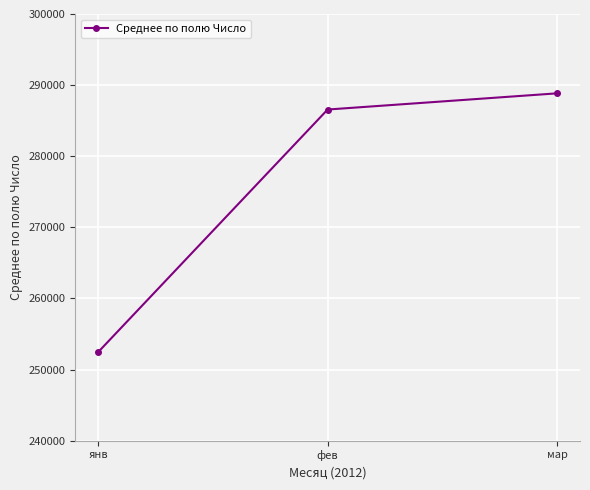

What position from the right is мар?

1